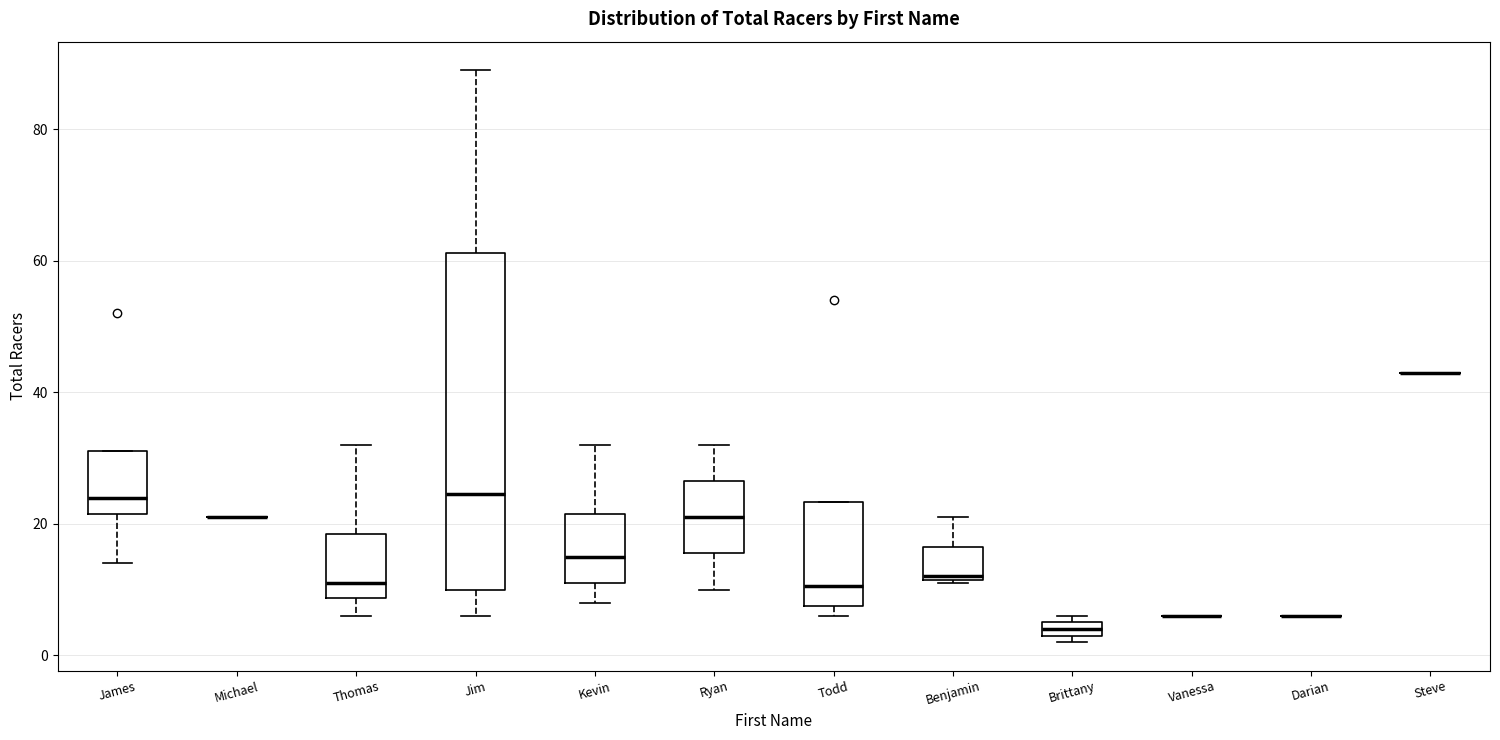

Comparing the boxes themselves (not the whiskers), which one is the tallest?

Jim